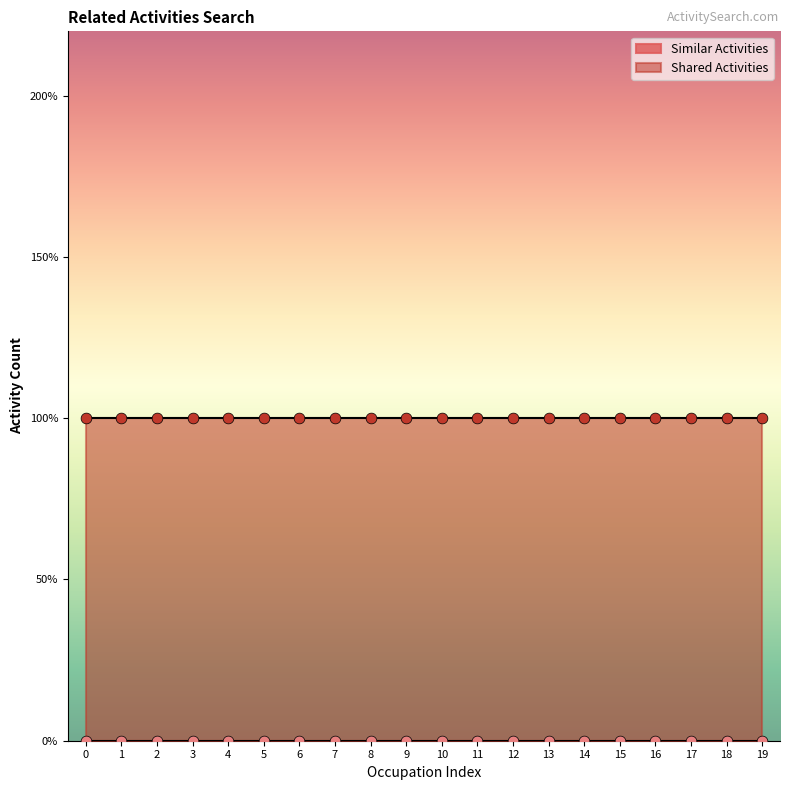

At how many categories does at least one series exceed 0?

20